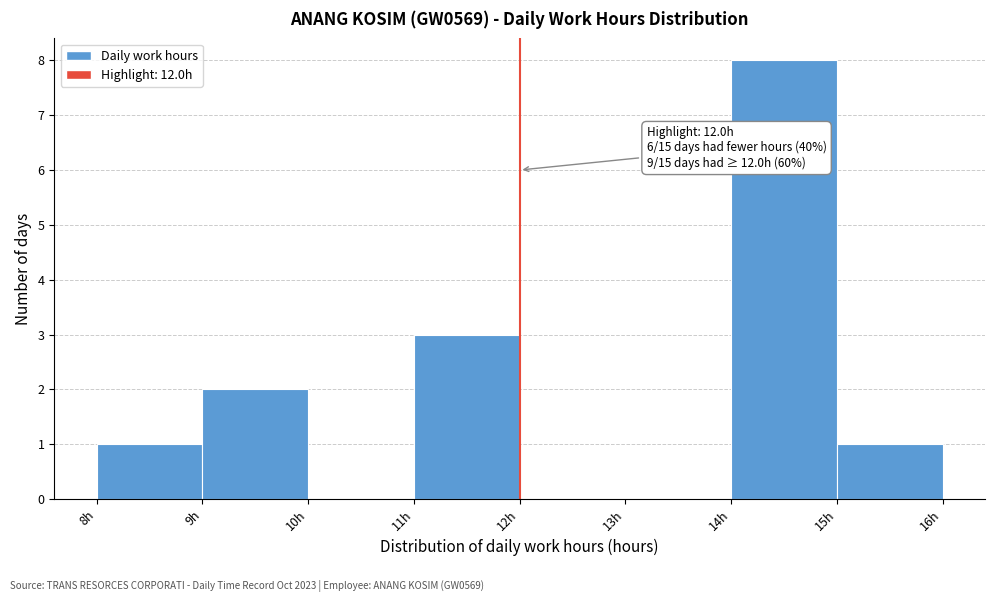

Which range on the x-axis has the tallest bar?

14 to 15